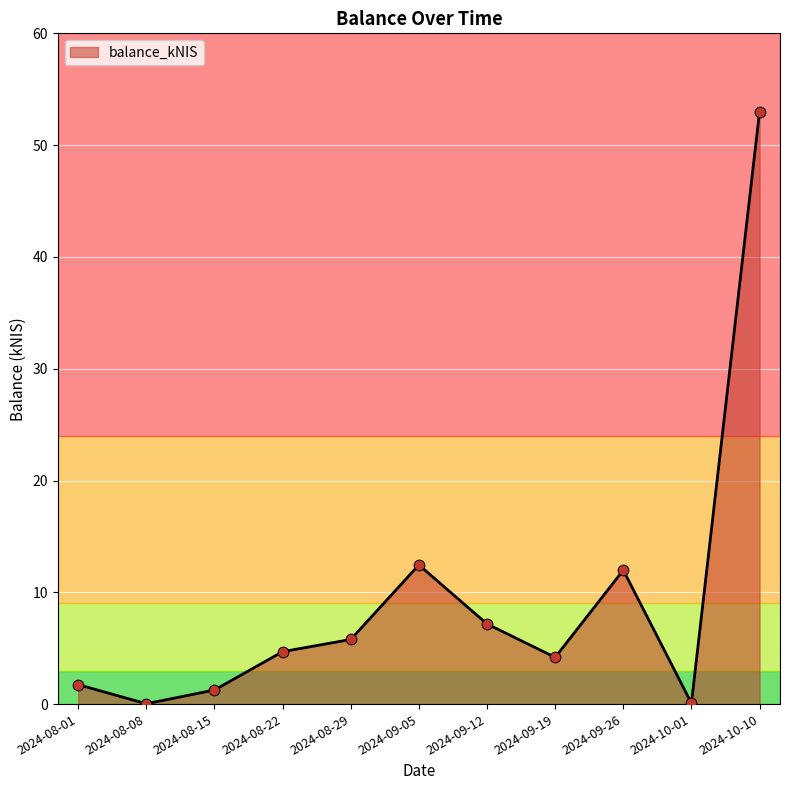

What is the ratio of the value at 2024-09-26 to the value at 2024-08-29?

2.1